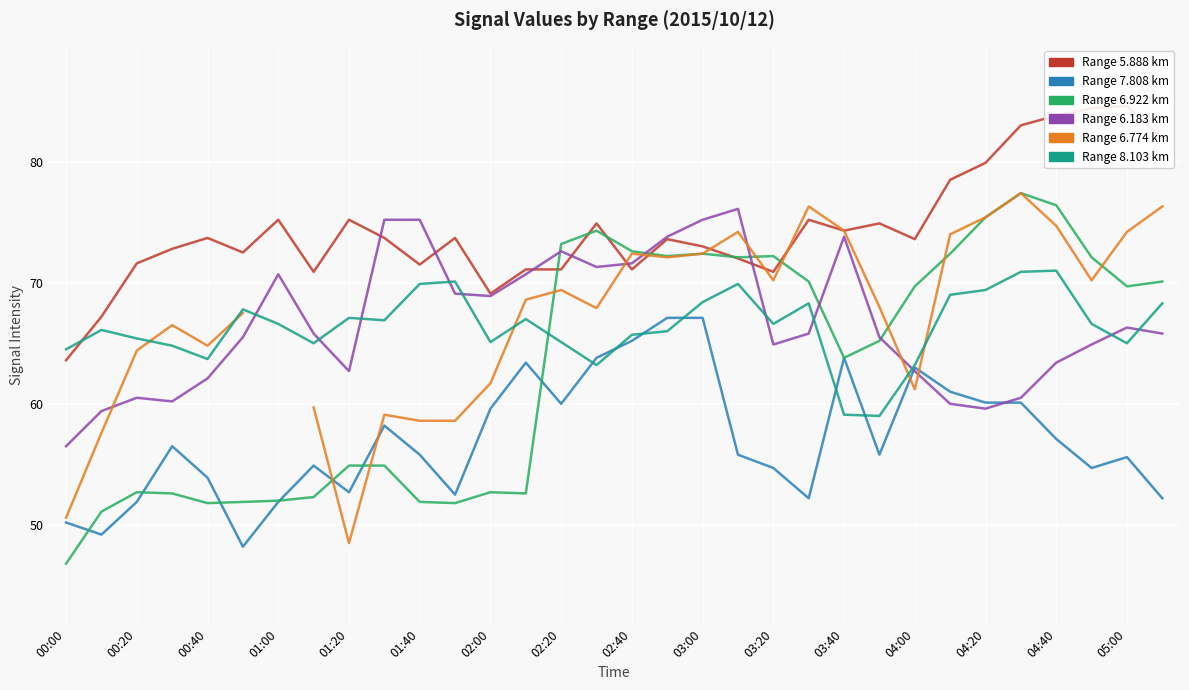

What is the maximum value for 8.103?

71.0